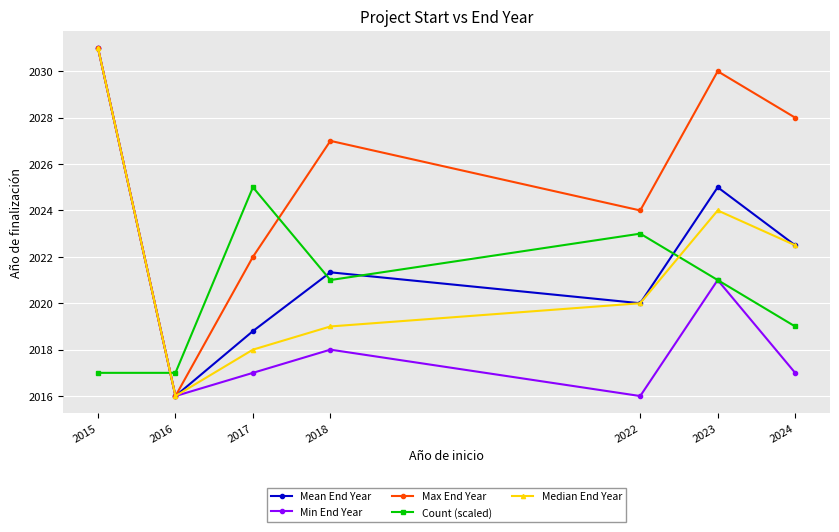

At 2018, list the series in order from largest to smallest.

Max End Year, Mean End Year, Count (scaled), Median End Year, Min End Year